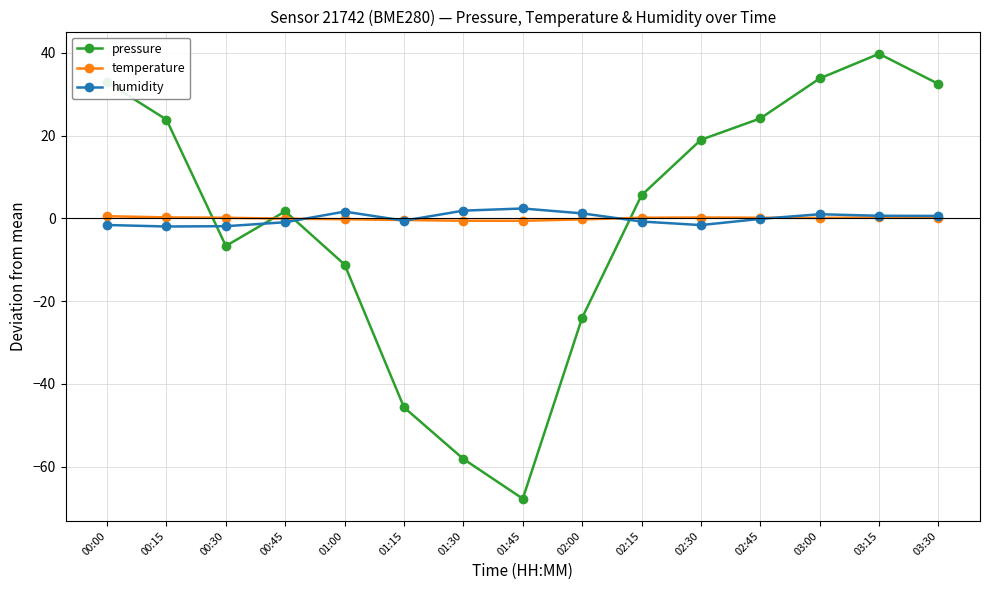

What position from the left is 02:45?

12